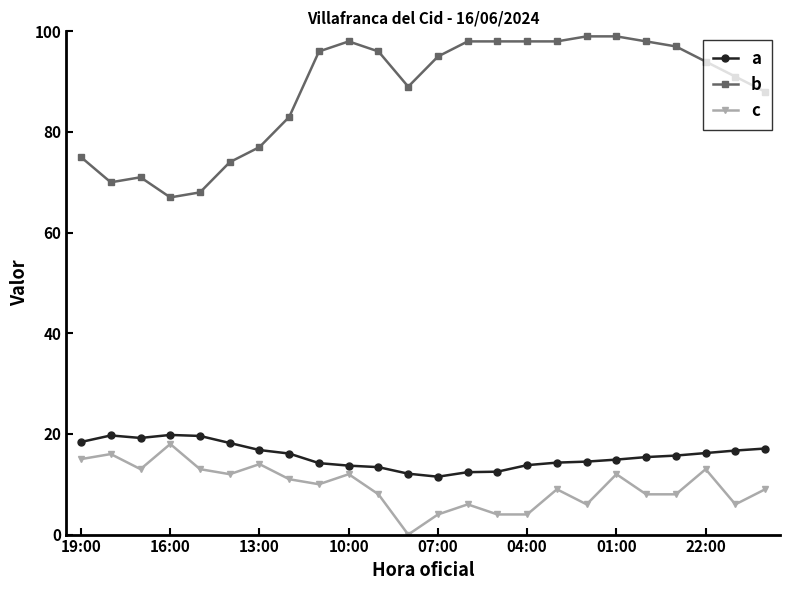

What are all the series names shown in the legend?

a, b, c